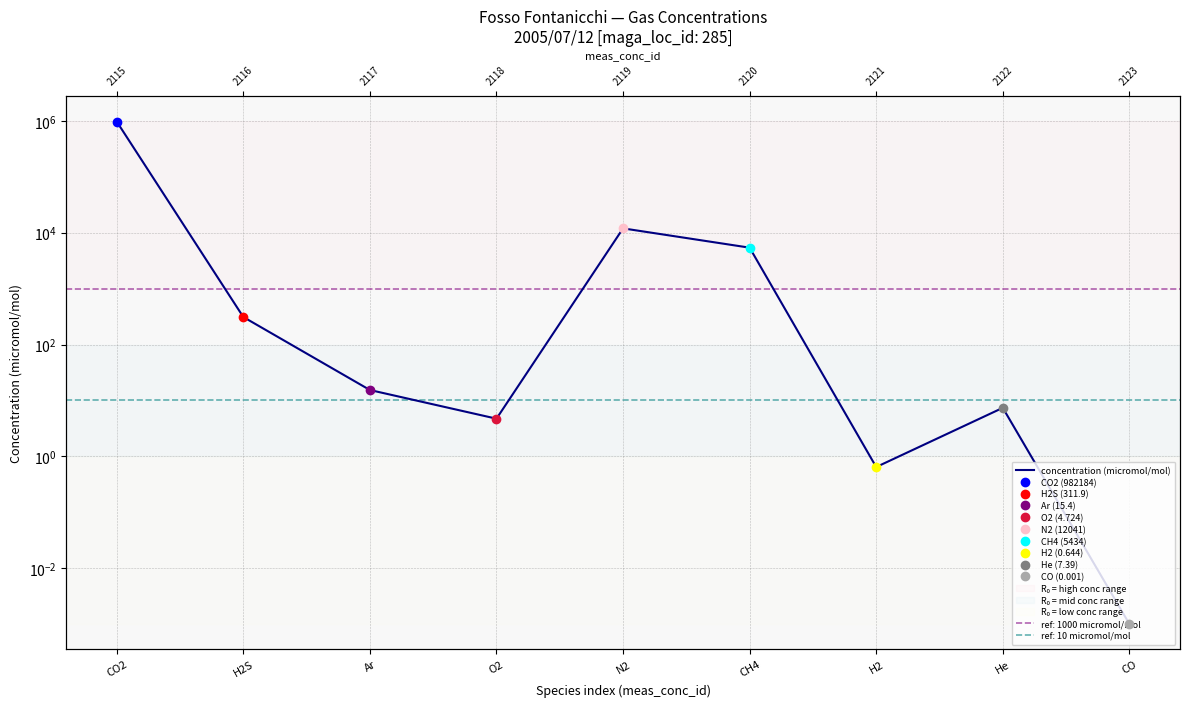

How many categories are shown in the chart?

9